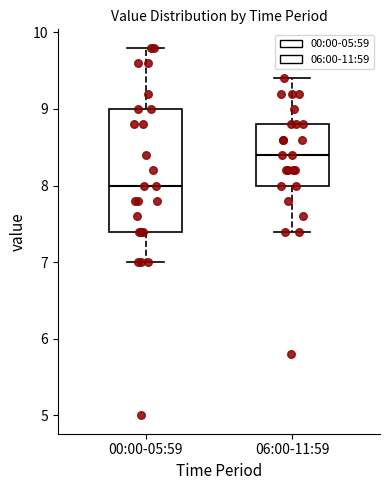

Where does the median line of the box for 00:00-05:59 sit on the y-axis? The values are not printed on the chart, so give them approximately, as read against the axis.

8.0